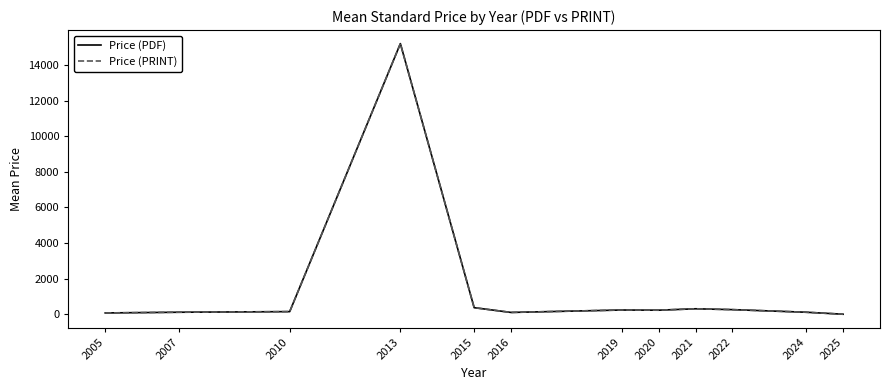

How many interior local peaks does the Price (PDF) series have?

3